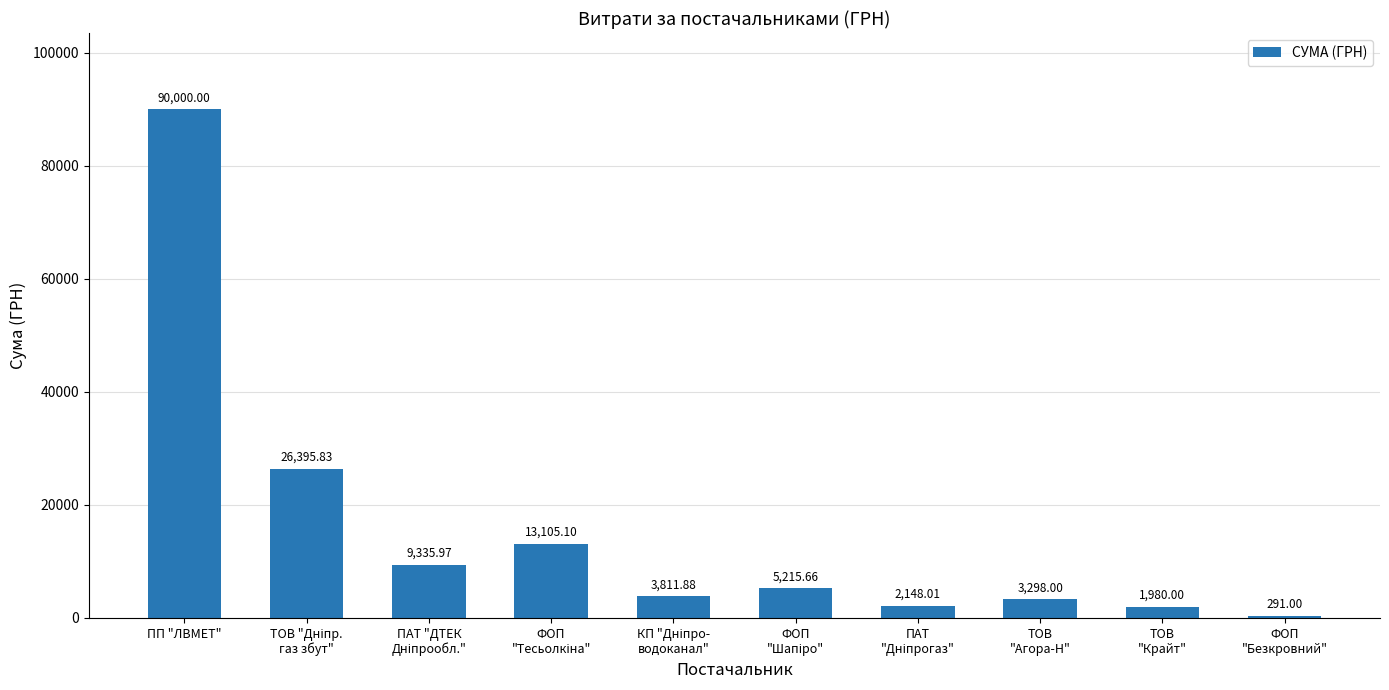

Which category has the highest value across all series?

ПП "ЛВМЕТ"